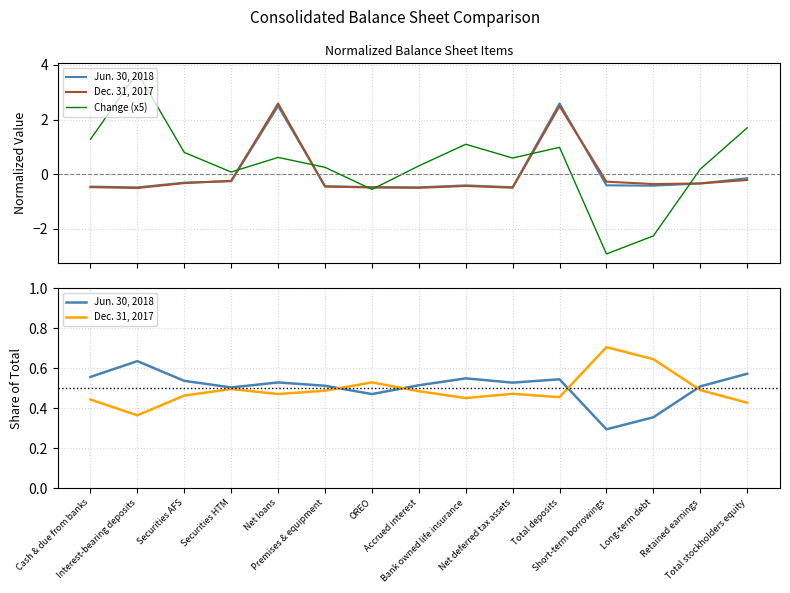

How many interior local valleys does the Change (x5) series have?

4